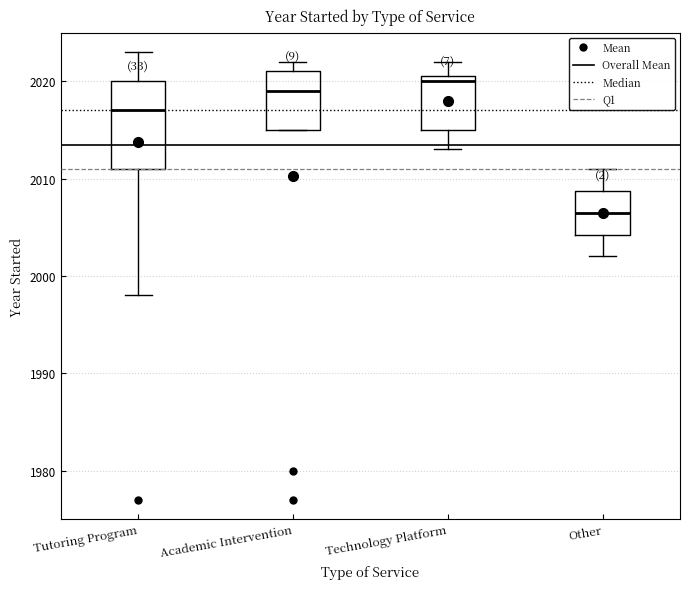

Reading left to right, read every box against the y-axis: the position of its median line, the range the box covers, and the ends of its whiskers. The values are not printed on the chart, so give them approximately, as read against the axis.

Tutoring Program: median 2017, box 2011 to 2020, whiskers 1998 to 2023
Academic Intervention: median 2019, box 2015 to 2021, whiskers 2015 to 2022
Technology Platform: median 2020, box 2015 to 2021, whiskers 2013 to 2022
Other: median 2007, box 2004 to 2009, whiskers 2002 to 2011